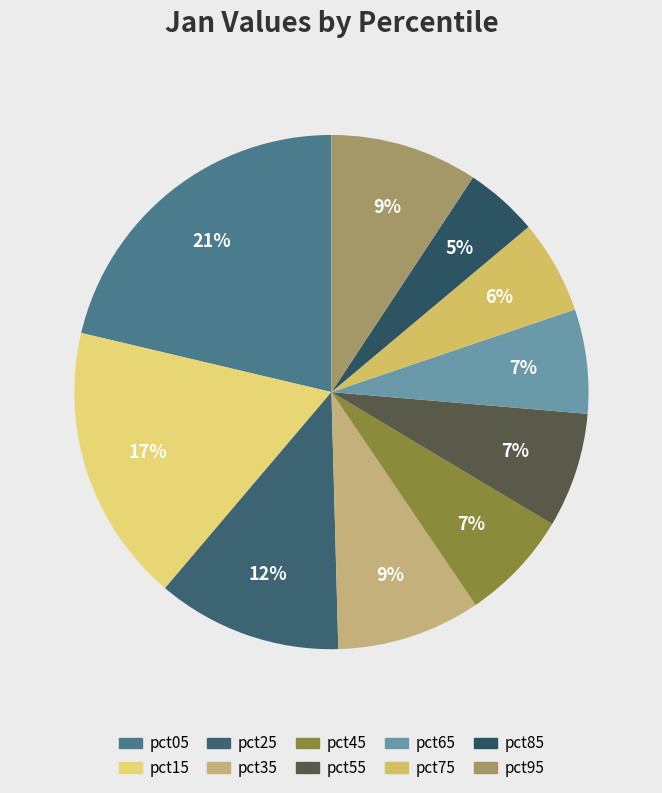

To the nearest percent, what is the combined percentage of pct25 and pct15?

29%